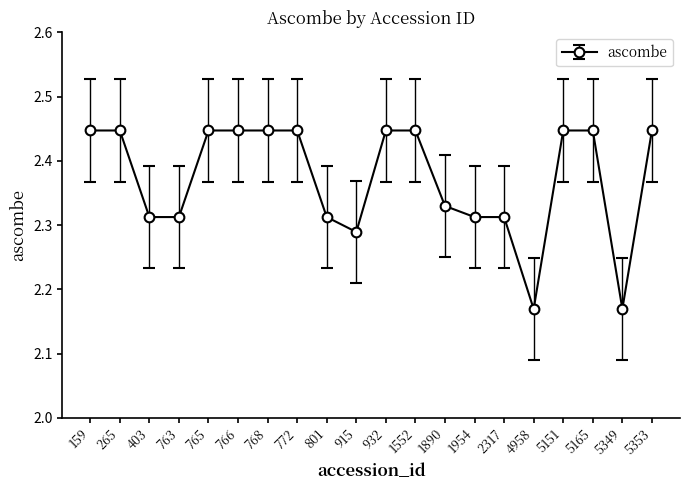

How many values are between 2 and 3?

20